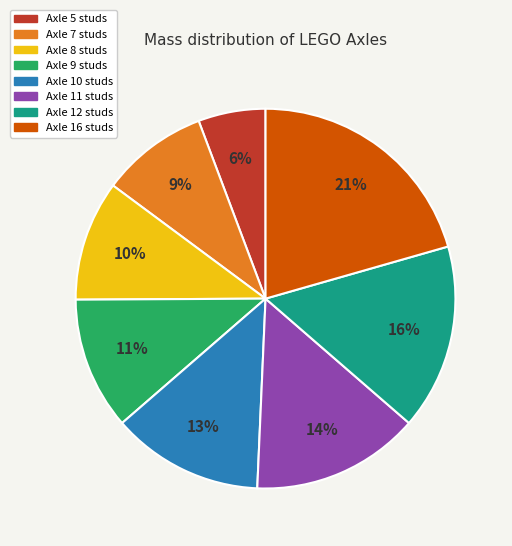

To the nearest percent, what is the average slice percentage?

12%